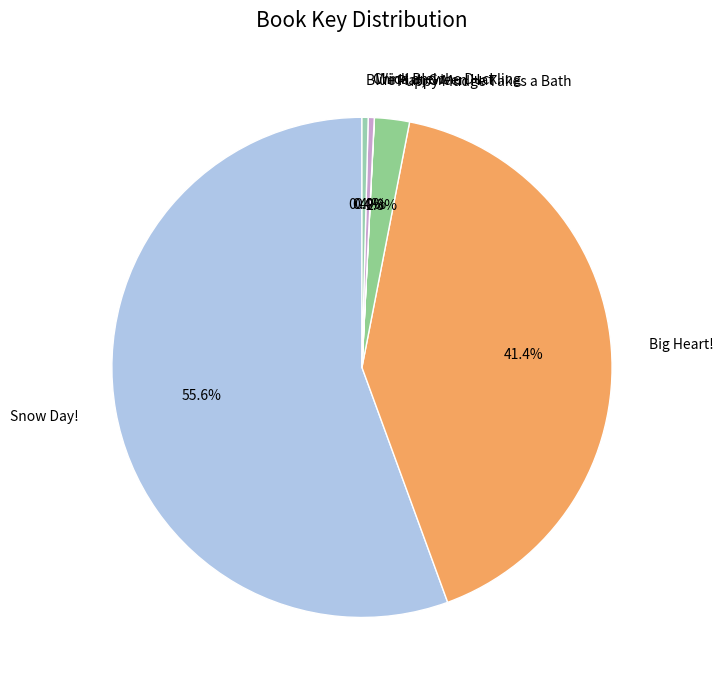

The Snow Day! slice represents 56% of the pie. True or false?

True